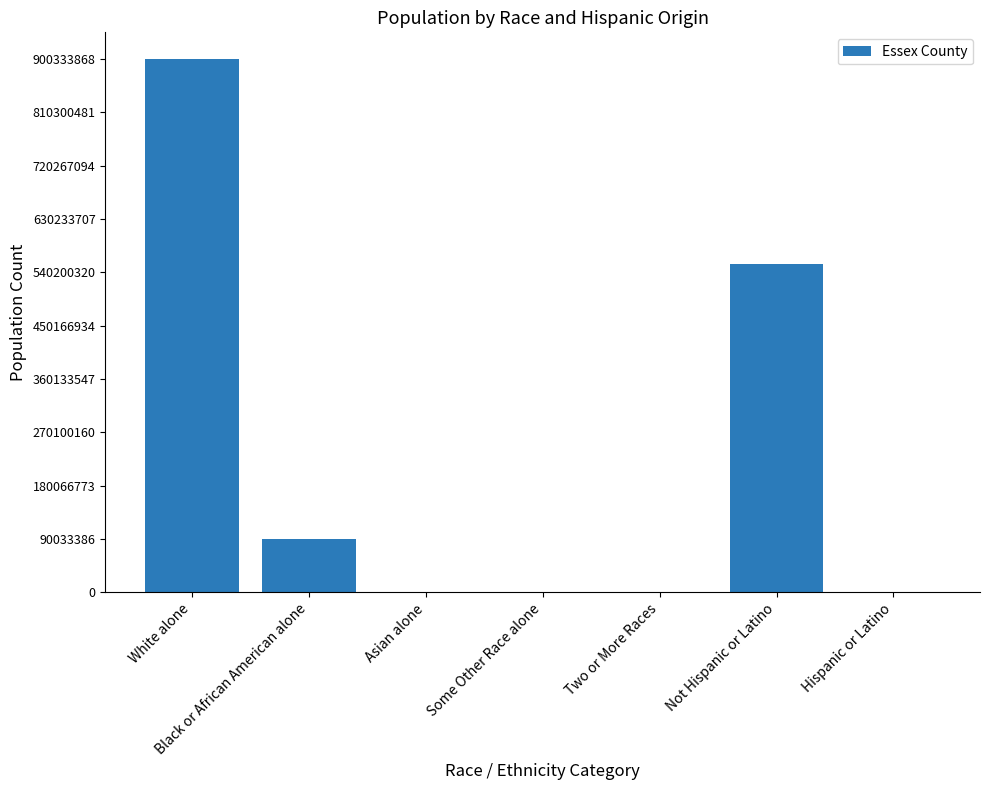

At which label does the data first exceed 159117?

White alone